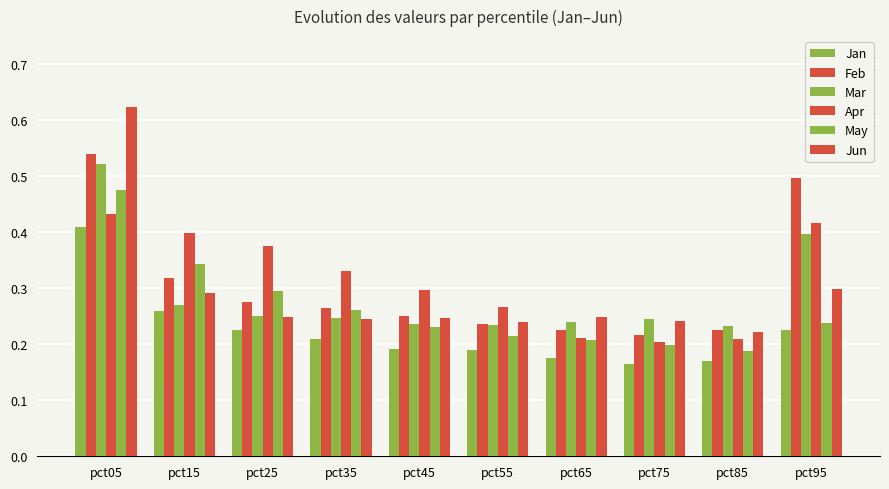

How many distinct data groups are displayed?

6